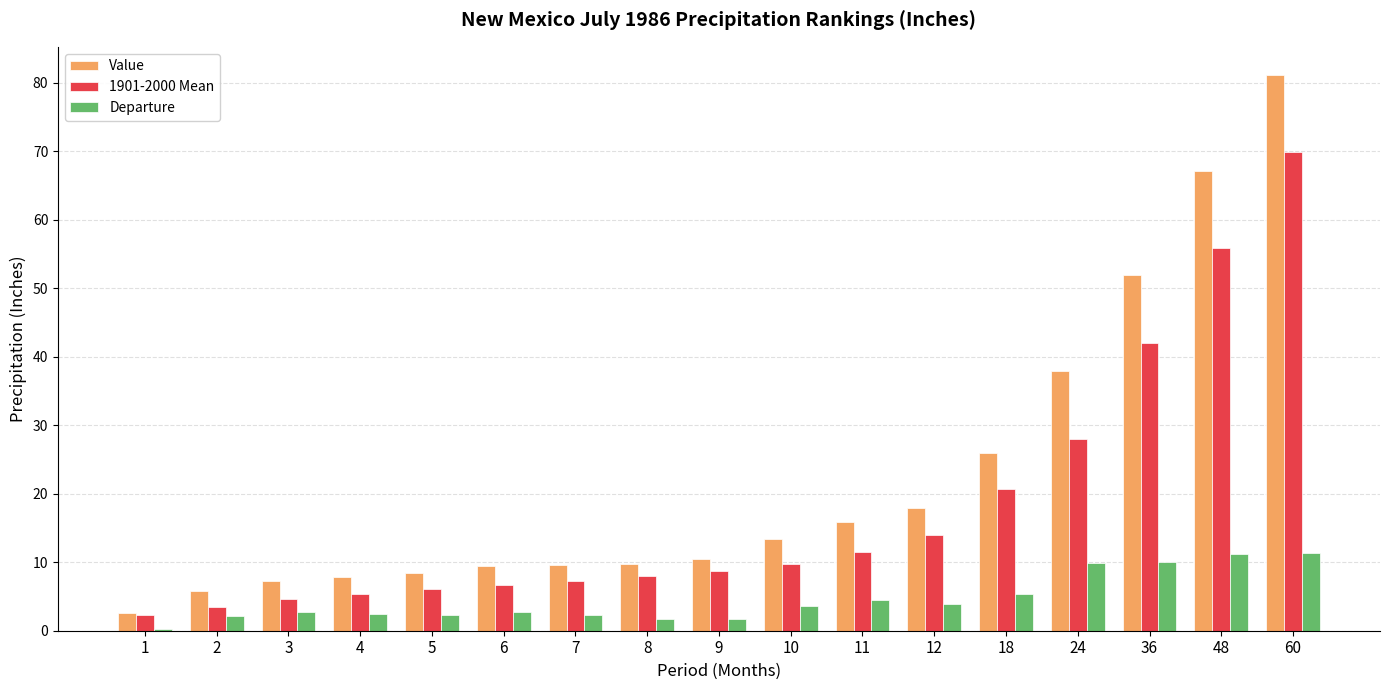

What is the sum of all Departure values?

78.1